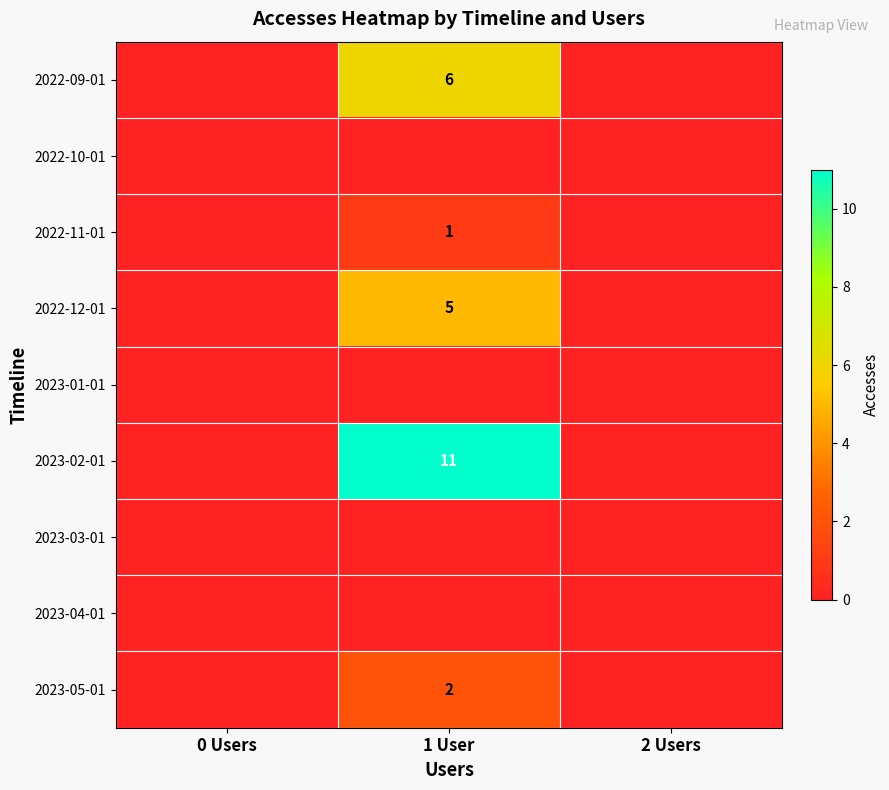

True or false: 2023-05-01 has a value of 1 at 1 User.

False